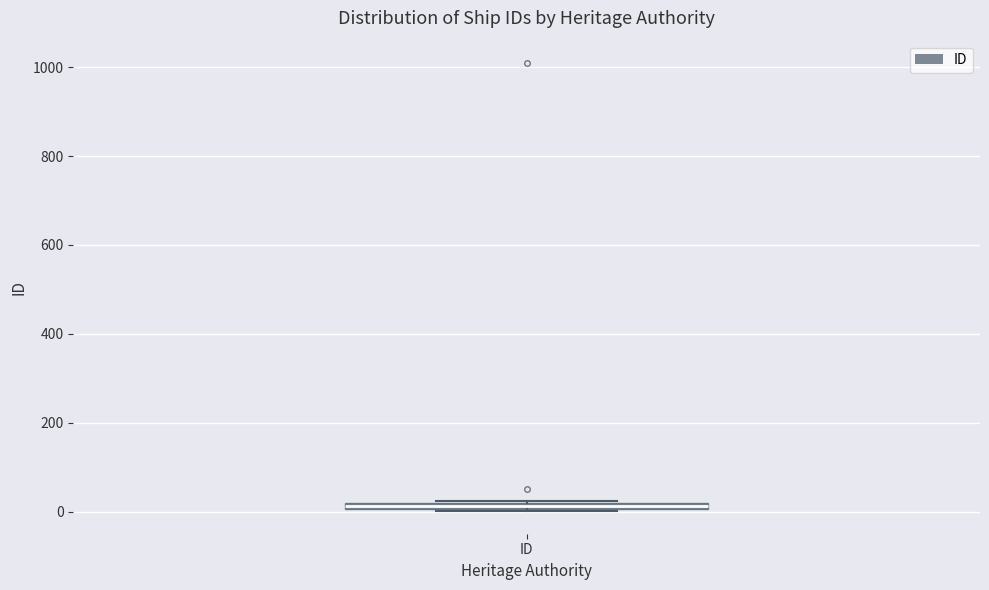

Where is the upper edge of the box for ID on the y-axis? The values are not printed on the chart, so give them approximately, as read against the axis.

20